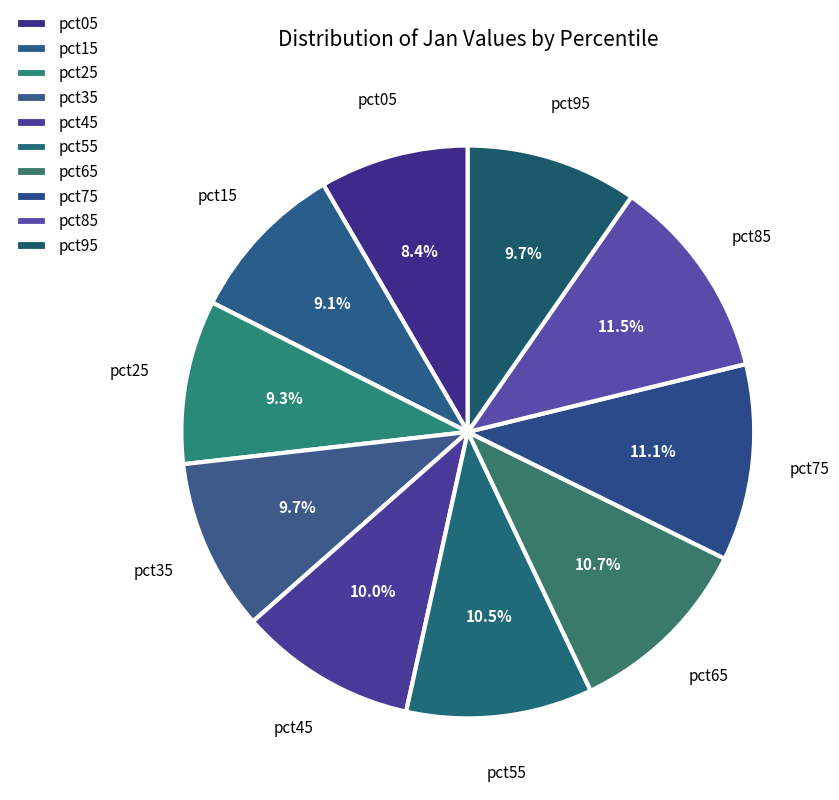

Which category has the smallest portion of the pie?

pct05